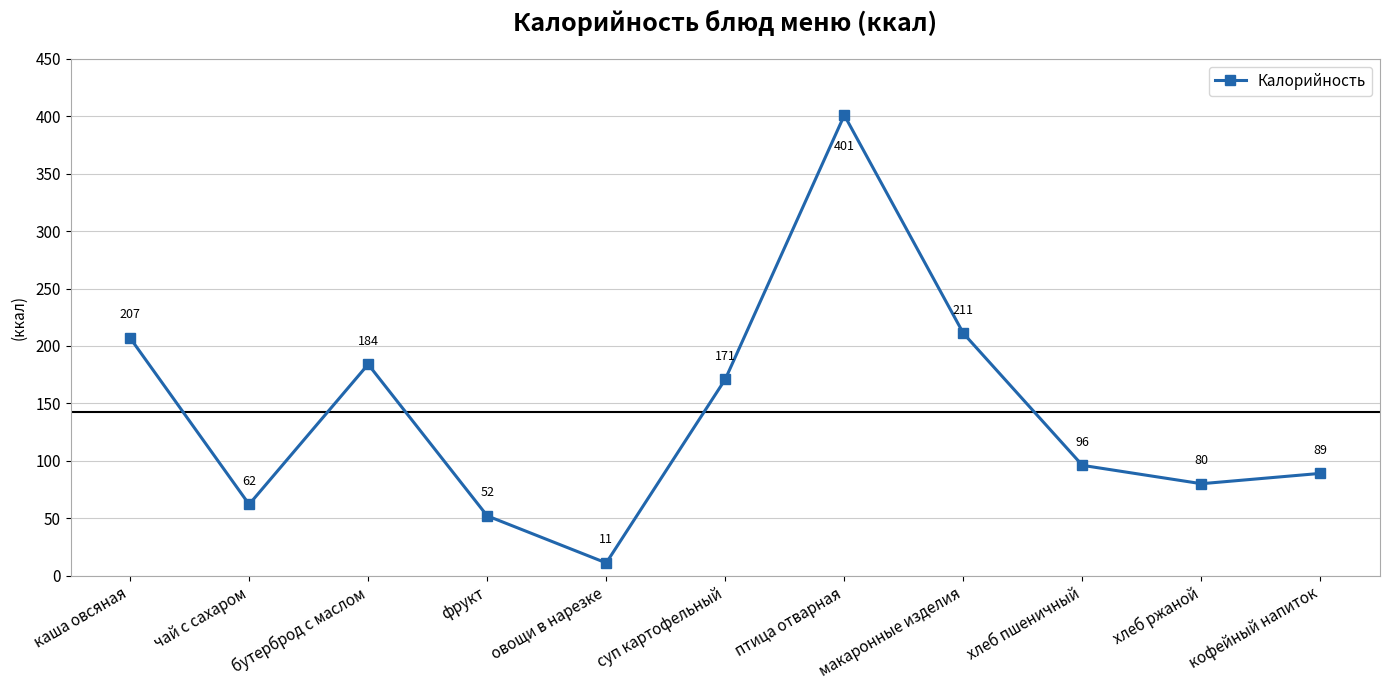

What is the change in value from фрукт to макаронные изделия?

+159